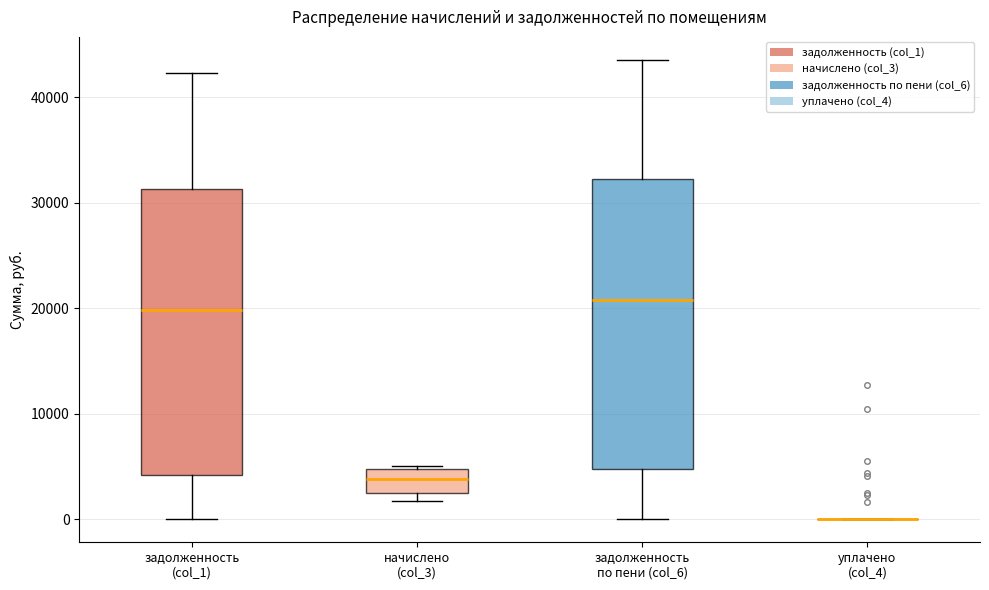

Reading left to right, transcribe this box plot: for each box, give where its median line is, the range the box spans, and where its two whiskers end, as read against the y-axis. The values are not printed on the chart, so give them approximately, as read against the axis.

задолженность (col_1): median 20000, box 4000 to 31000, whiskers 0 to 42000
начислено (col_3): median 4000, box 3000 to 5000, whiskers 2000 to 5000
задолженность по пени (col_6): median 21000, box 5000 to 32000, whiskers 0 to 44000
уплачено (col_4): box collapsed to a line at 0, whiskers 0 to 0